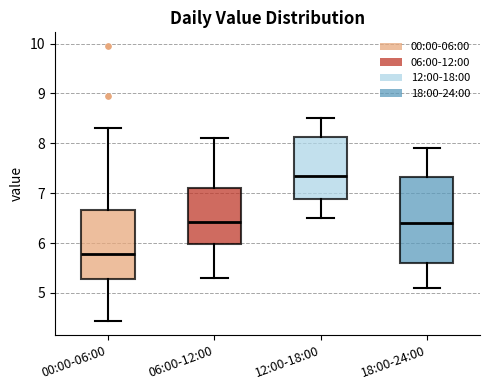

Reading left to right, transcribe this box plot: for each box, give where its median line is, the range the box spans, and where its two whiskers end, as read against the y-axis. The values are not printed on the chart, so give them approximately, as read against the axis.

00:00-06:00: median 5.8, box 5.3 to 6.7, whiskers 4.4 to 8.3
06:00-12:00: median 6.4, box 6.0 to 7.1, whiskers 5.3 to 8.1
12:00-18:00: median 7.4, box 6.9 to 8.1, whiskers 6.5 to 8.5
18:00-24:00: median 6.4, box 5.6 to 7.3, whiskers 5.1 to 7.9